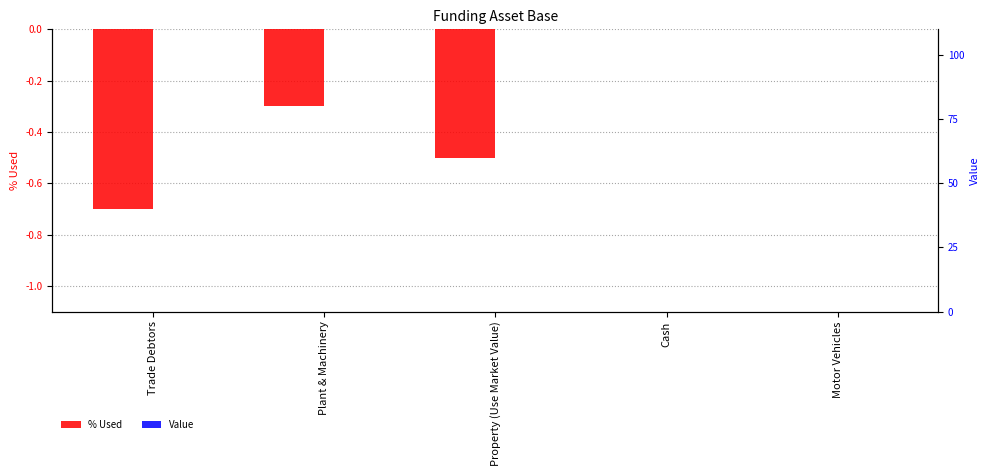

Between Property (Use Market Value) and Cash, which is larger?

Cash